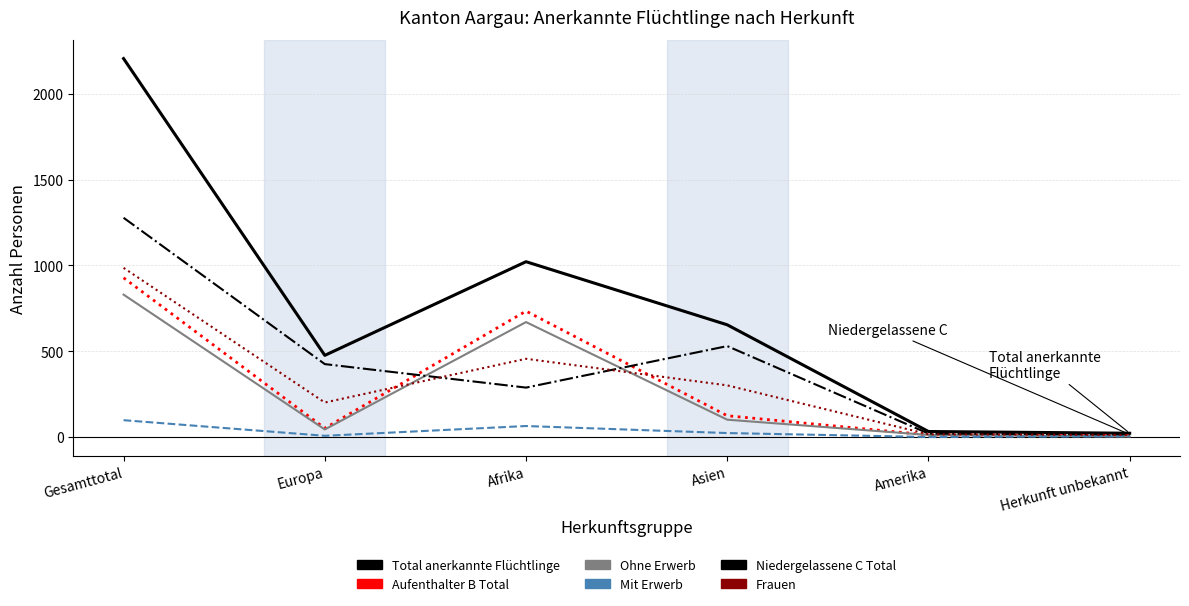

Where does the Frauen series first go above 301?

Gesamttotal